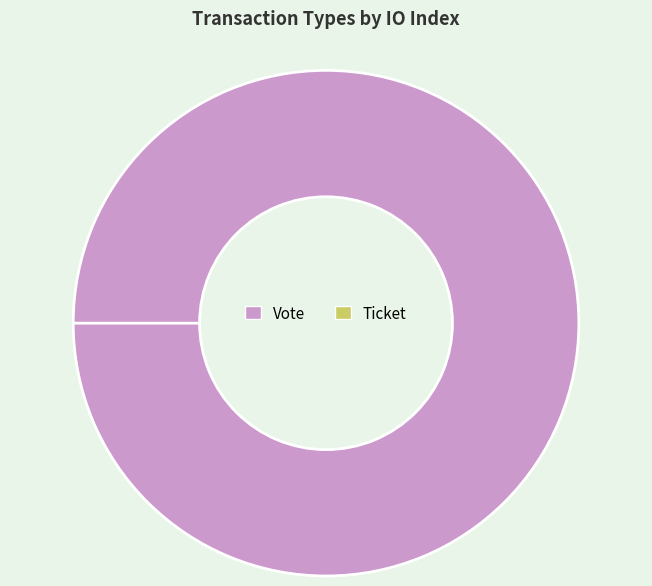

Rank the categories by value from lowest to highest.

Ticket, Vote